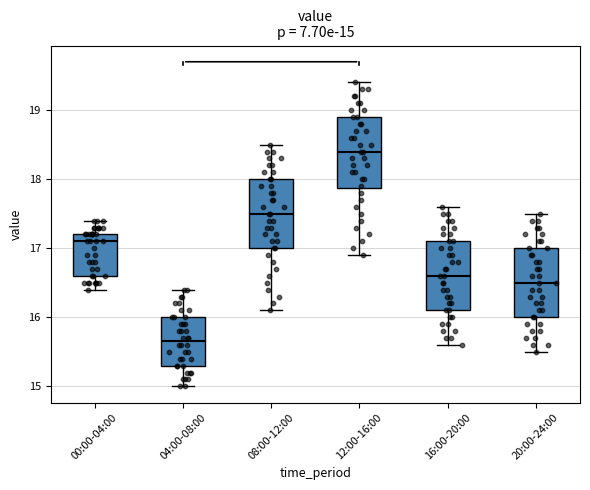

Which box has the highest median line?

12:00-16:00